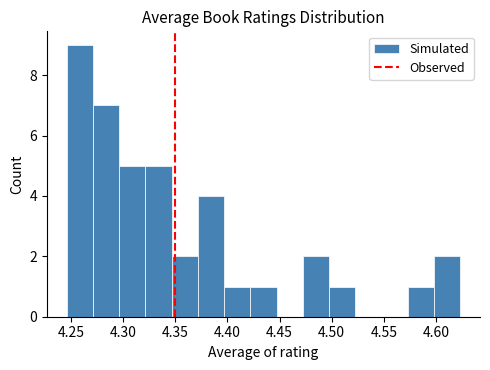

Over which range of the x-axis is the bar tallest?

4.245 to 4.270